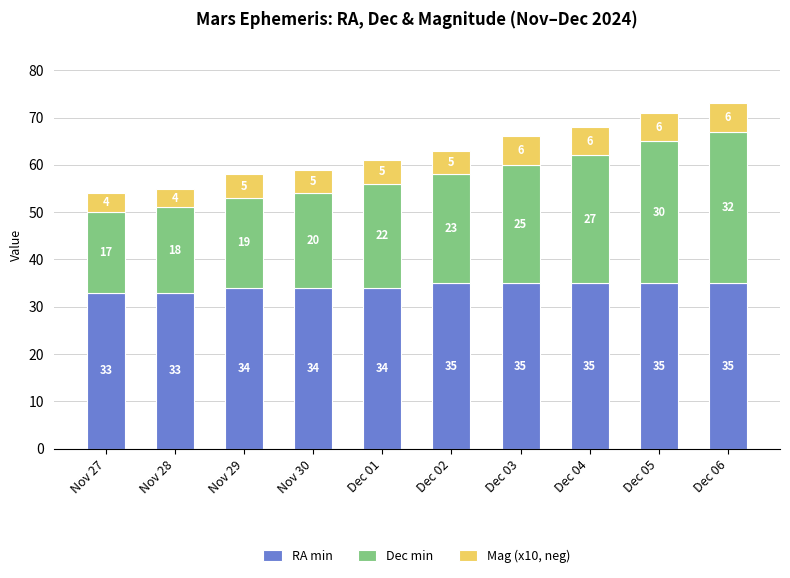

What is the total value across all series at Nov 28?

55